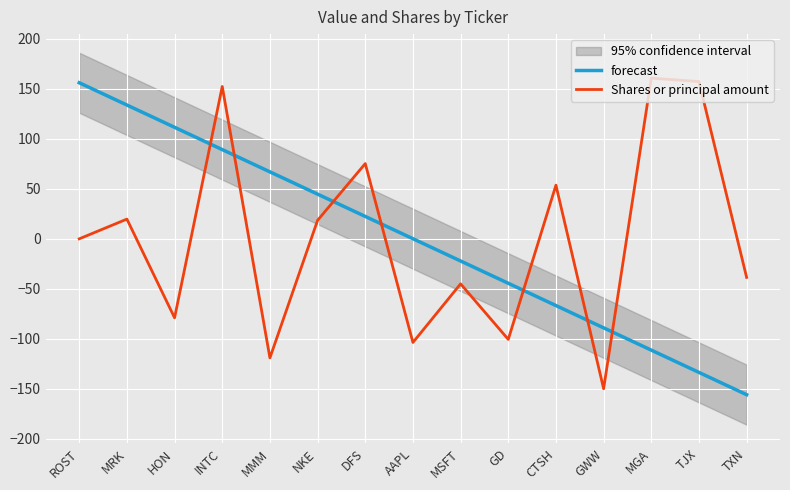

How many positive values does the Shares or principal amount series have?

7